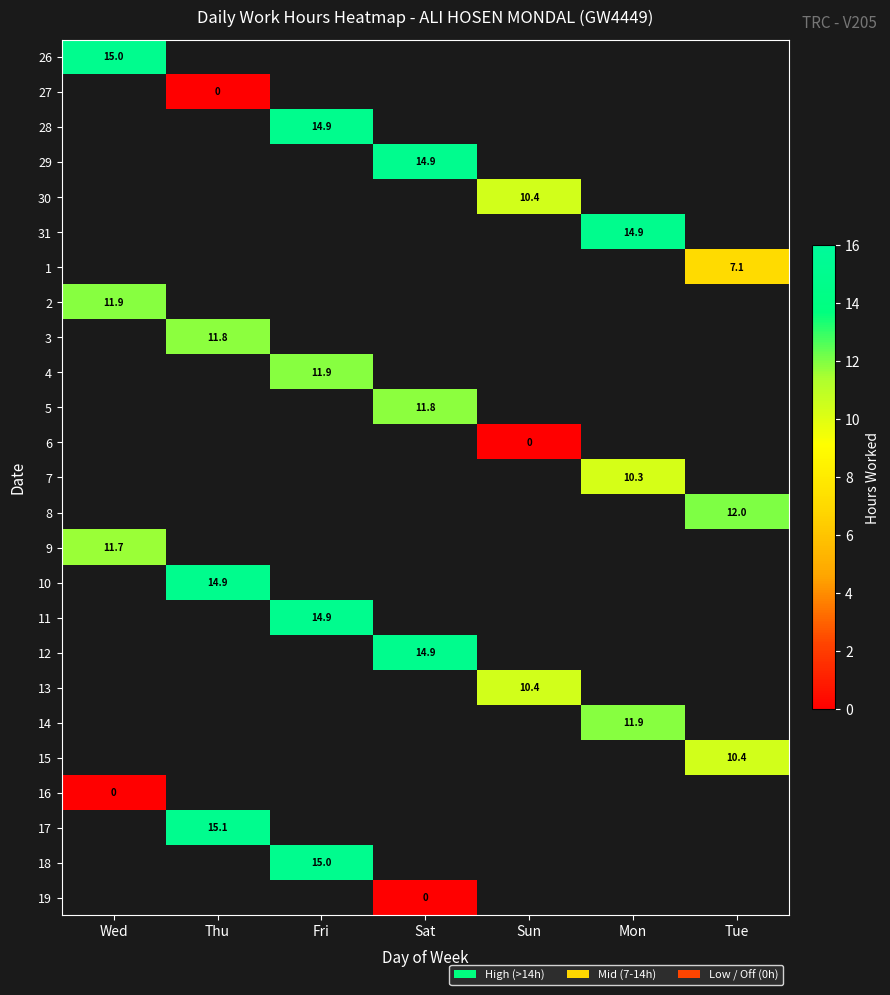

At which label does 10 reach its peak?

Wed